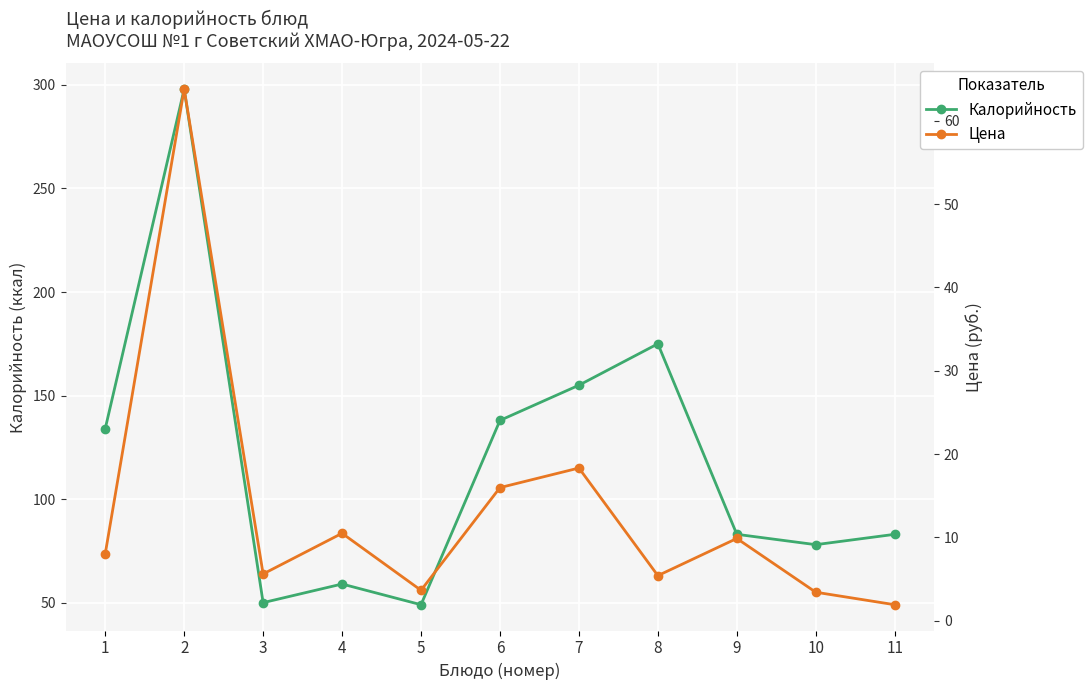

What is the value of the Калорийность point at the 8th from the left?

175